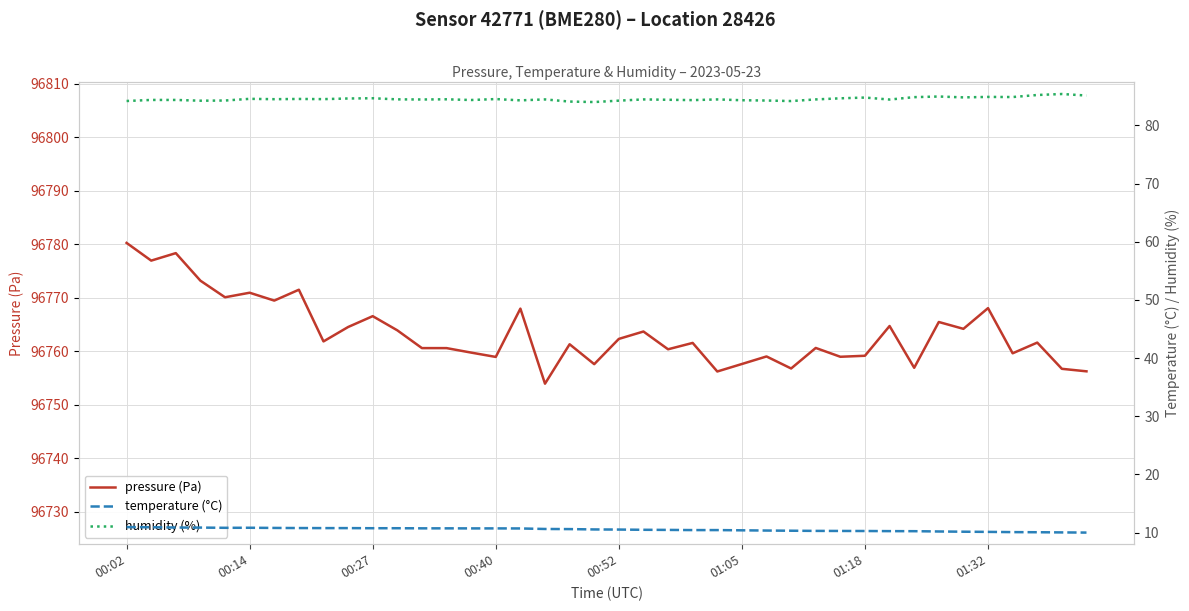

True or false: temperature (°C) and pressure (Pa) cross at least once.

False